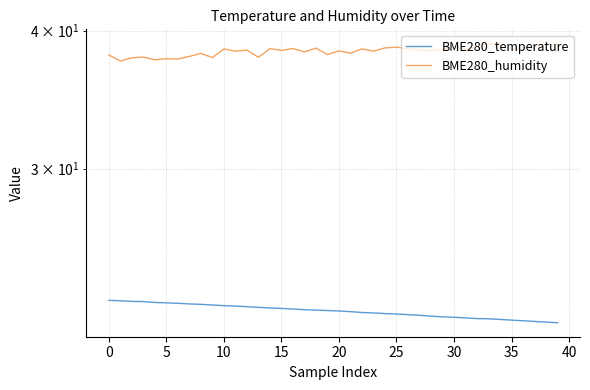

Reading left to right, list all the values displayed in this chart.

BME280_temperature: 22.8	22.8	22.8	22.7	22.7	22.7	22.7	22.6	22.6	22.6	22.6	22.5	22.5	22.5	22.4	22.4	22.4	22.4	22.3	22.3	22.3	22.3	22.2	22.2	22.2	22.2	22.1	22.1	22.1	22.0	22.0	22.0	21.9	21.9	21.9	21.9	21.9	21.8	21.8	21.8
BME280_humidity: 38.0	37.5	37.8	37.9	37.6	37.7	37.7	37.9	38.1	37.8	38.5	38.3	38.4	37.8	38.5	38.4	38.5	38.3	38.6	38.0	38.3	38.2	38.5	38.3	38.6	38.6	38.5	38.4	38.4	38.5	38.6	38.5	38.7	38.9	39.0	38.5	38.6	38.7	38.9	38.9